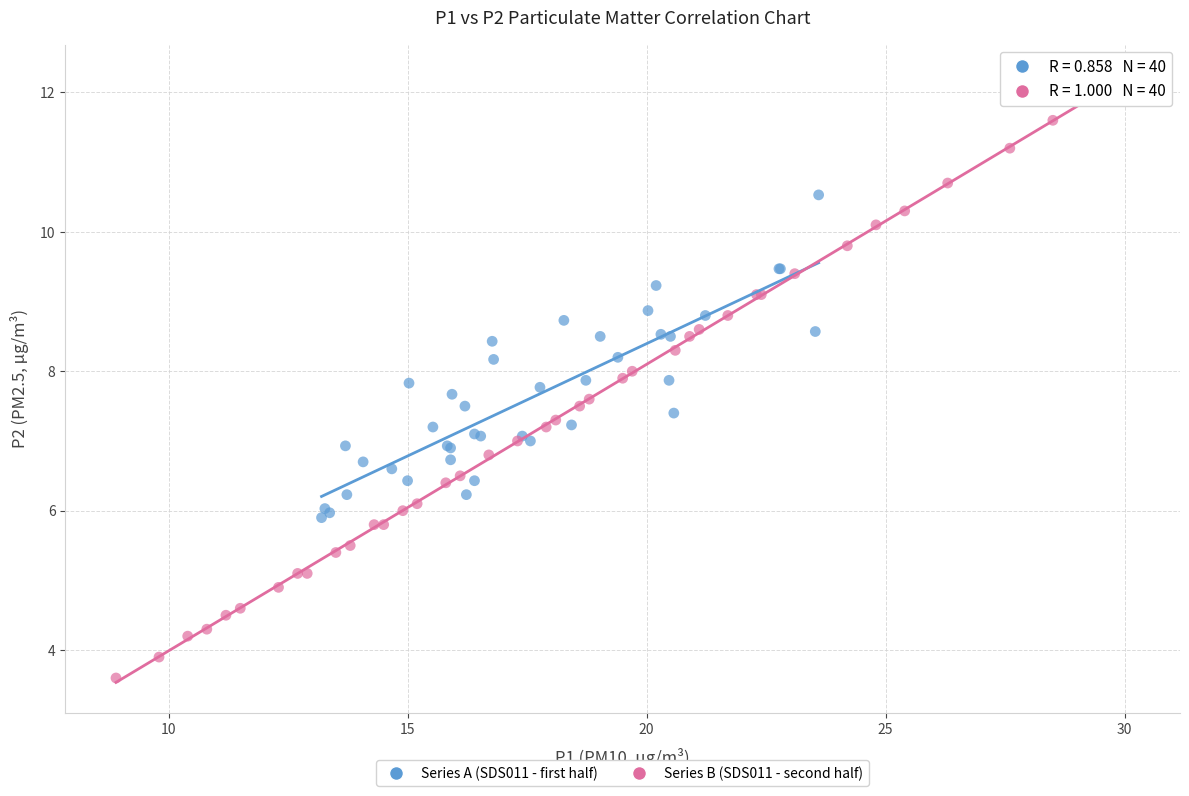

Which series contains the highest Y value?

Series B (SDS011 - second half)